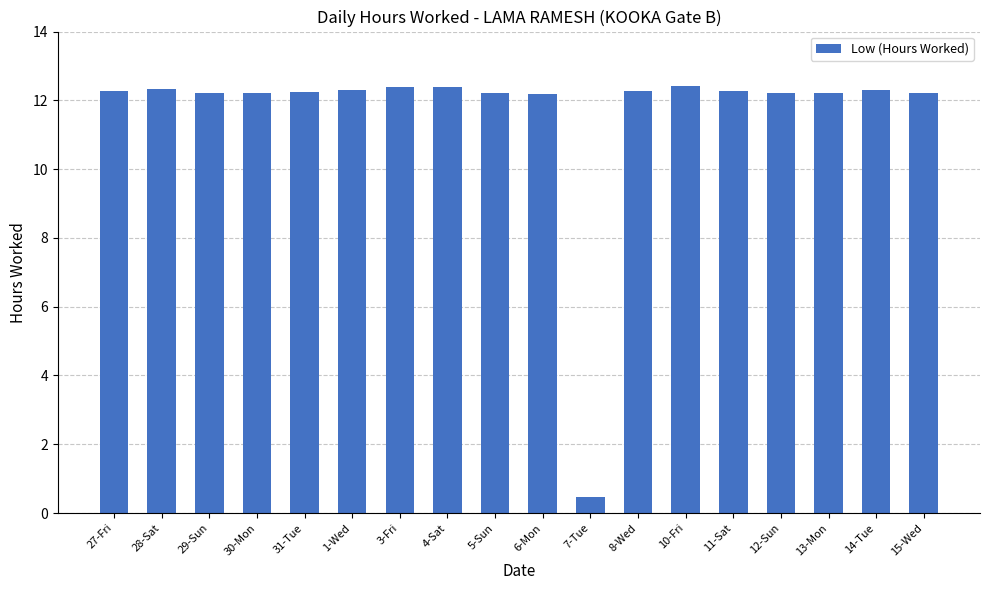

What value does the data have at 6-Mon?

12.2